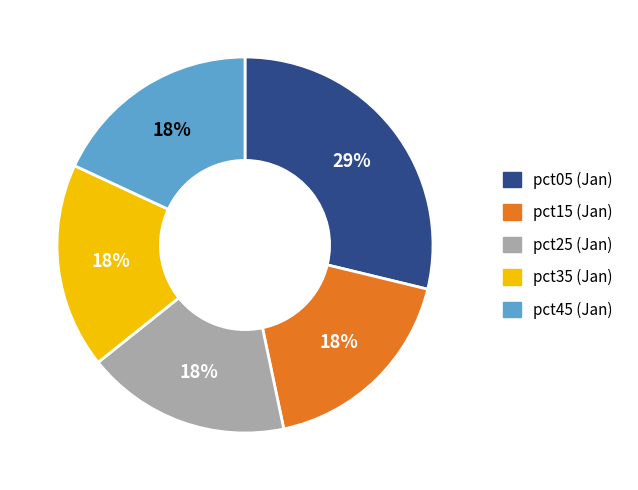

Count the number of slices in the pie.

5